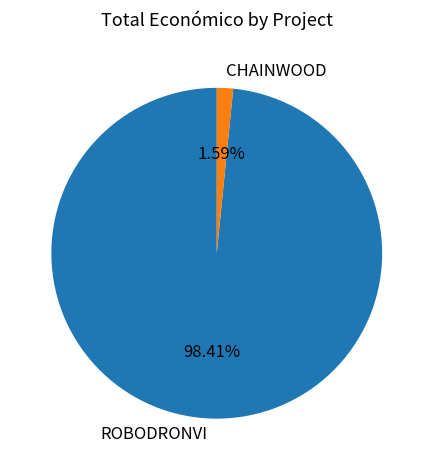

Is CHAINWOOD the majority of the pie?

No